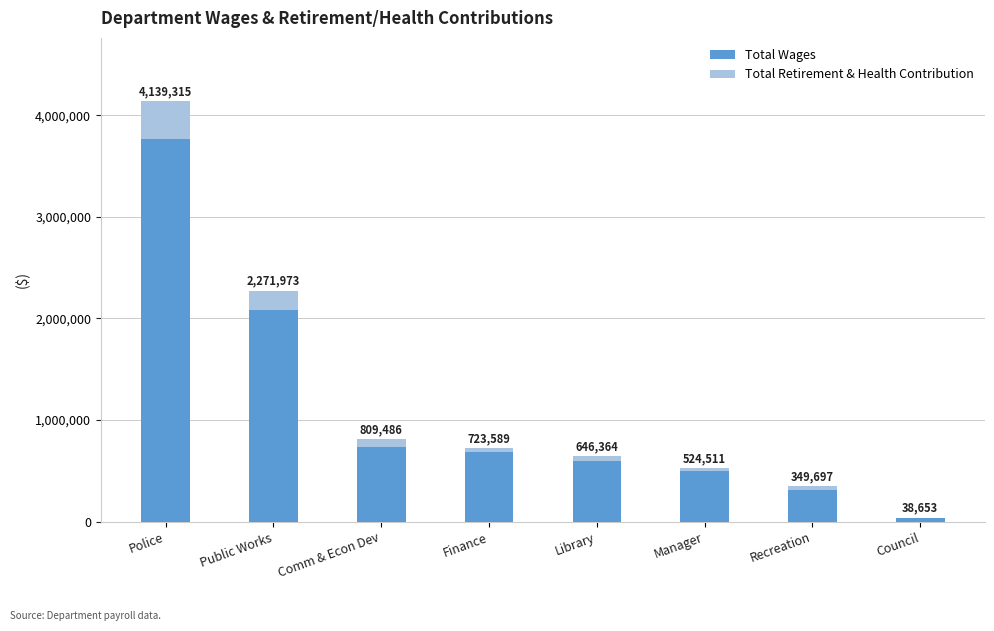

What are all the series names shown in the legend?

Total Wages, Total Retirement & Health Contribution